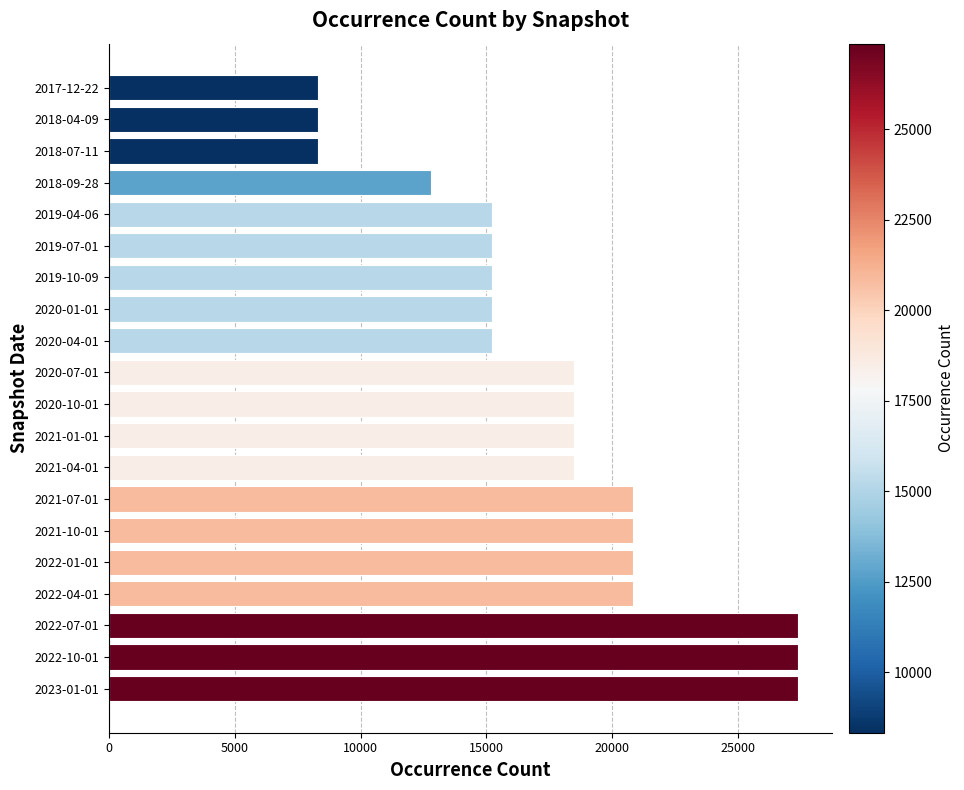

The Kingdom 1 (Animalia) series shows 20826 at 2022-04-01. True or false?

True